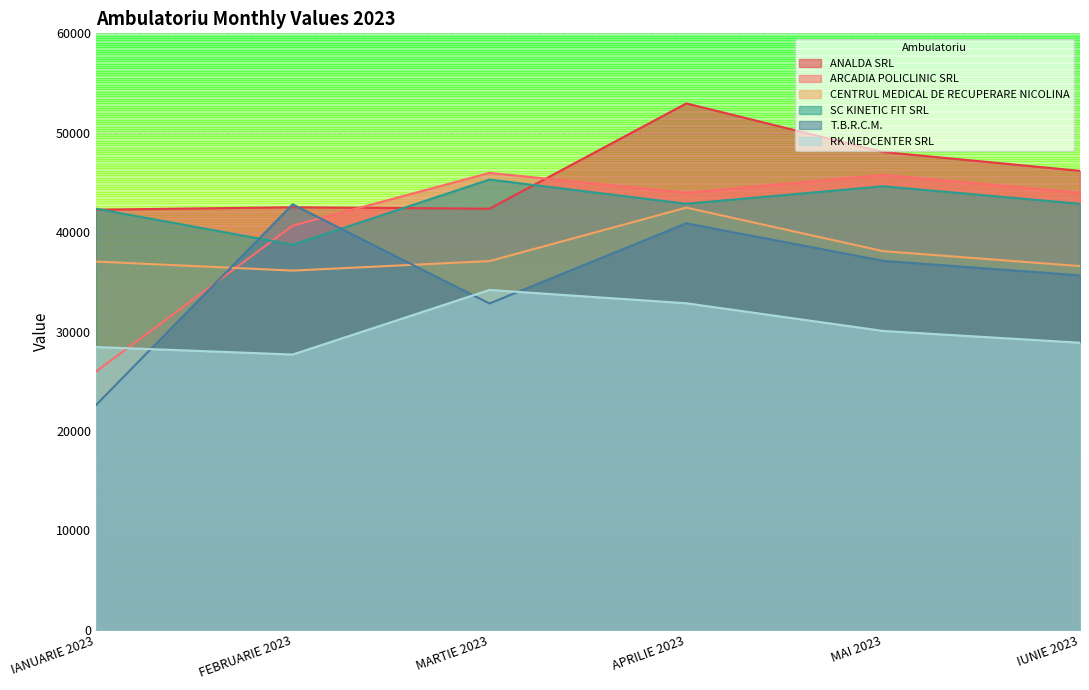

What is the difference between the maximum and minimum values in the T.B.R.C.M. series?

20202.0